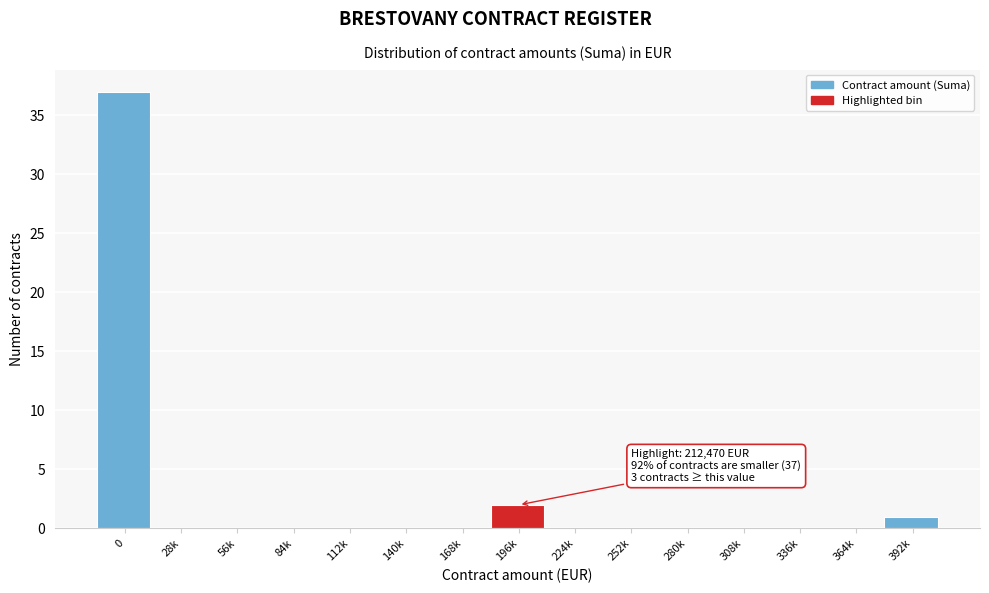

Reading right to left, transcribe all the data shown in this chart.

392k=1	364k=0	336k=0	308k=0	280k=0	252k=0	224k=0	196k=2	168k=0	140k=0	112k=0	84k=0	56k=0	28k=0	0=37